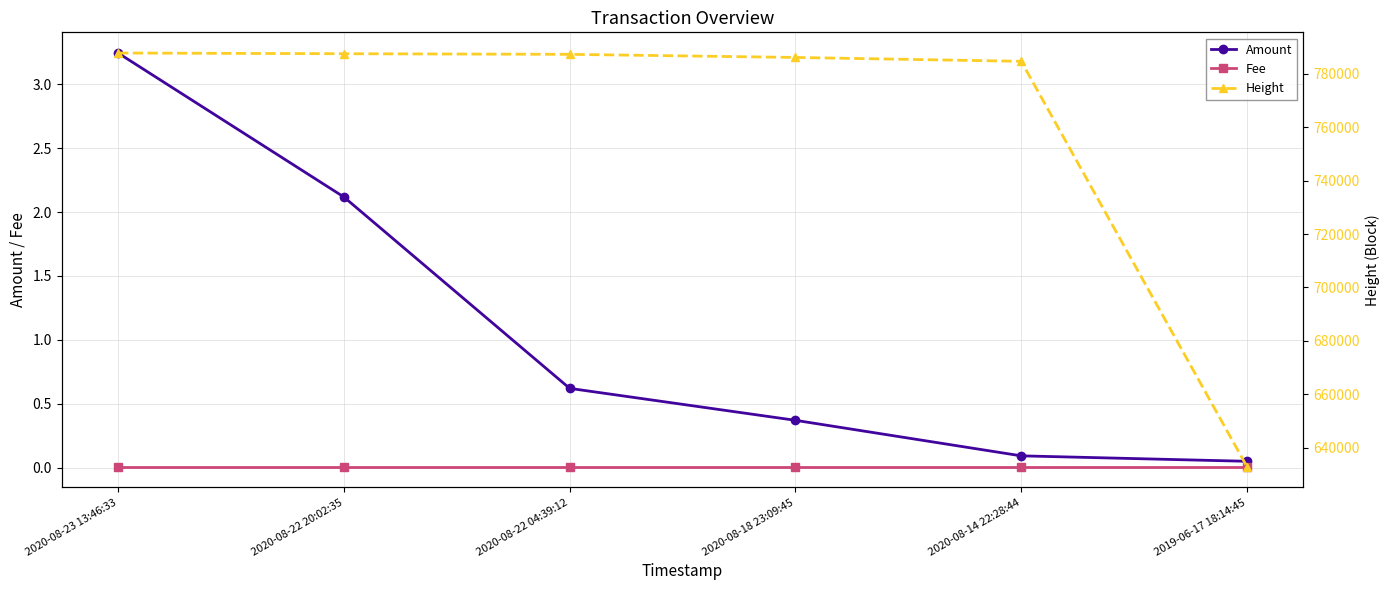

Which series changed the most between 2020-08-22 04:39:12 and 2020-08-14 22:28:44?

Height